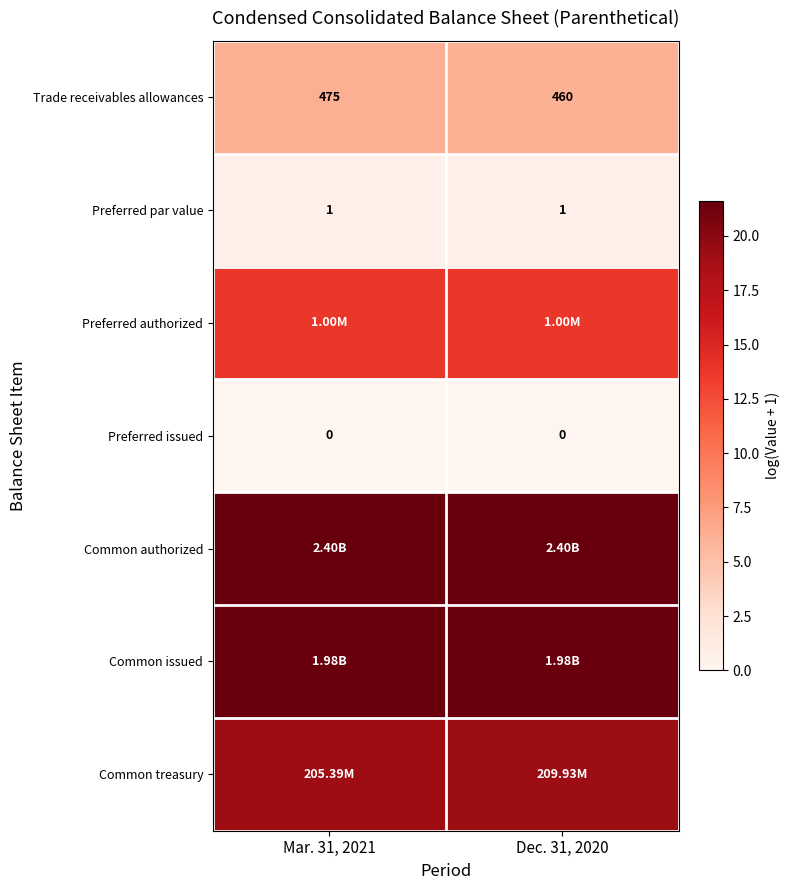

At how many categories does at least one series exceed 12?

2